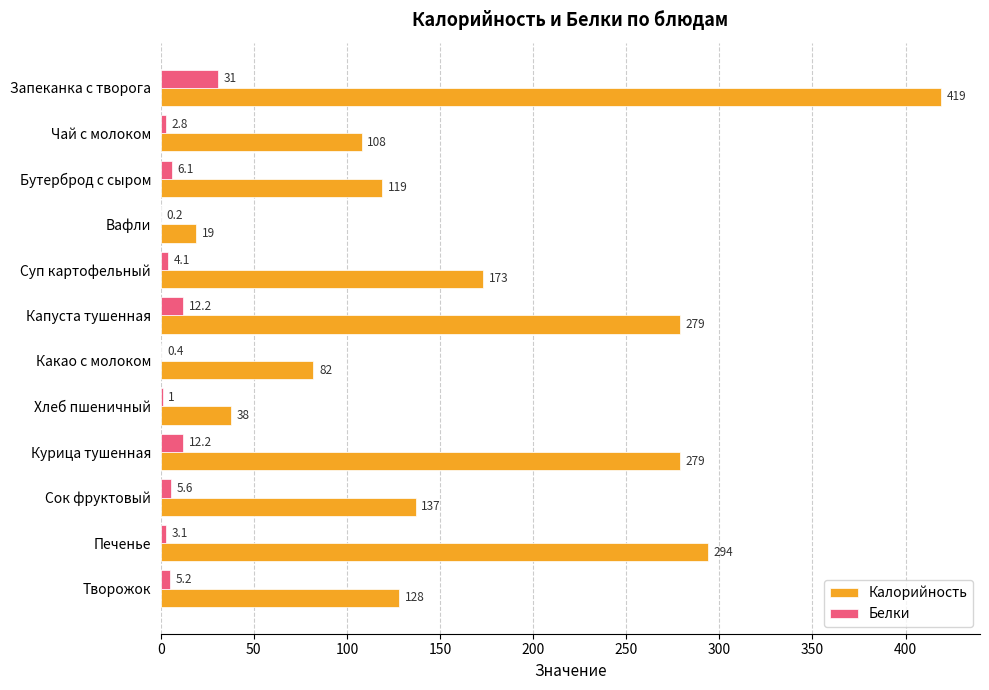

Is it true that Калорийность equals 181.3 at Бутерброд с сыром?

False